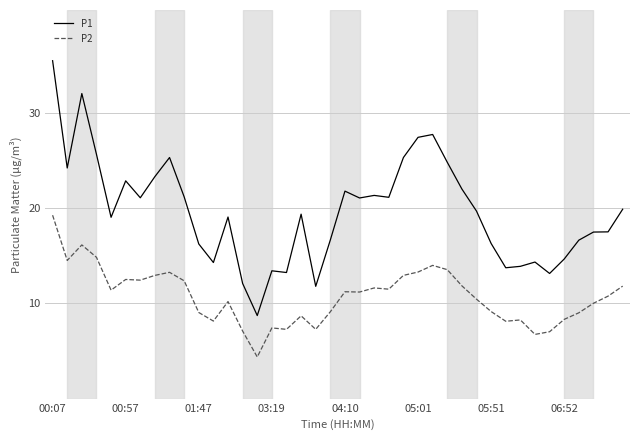

What are all the series names shown in the legend?

P1, P2